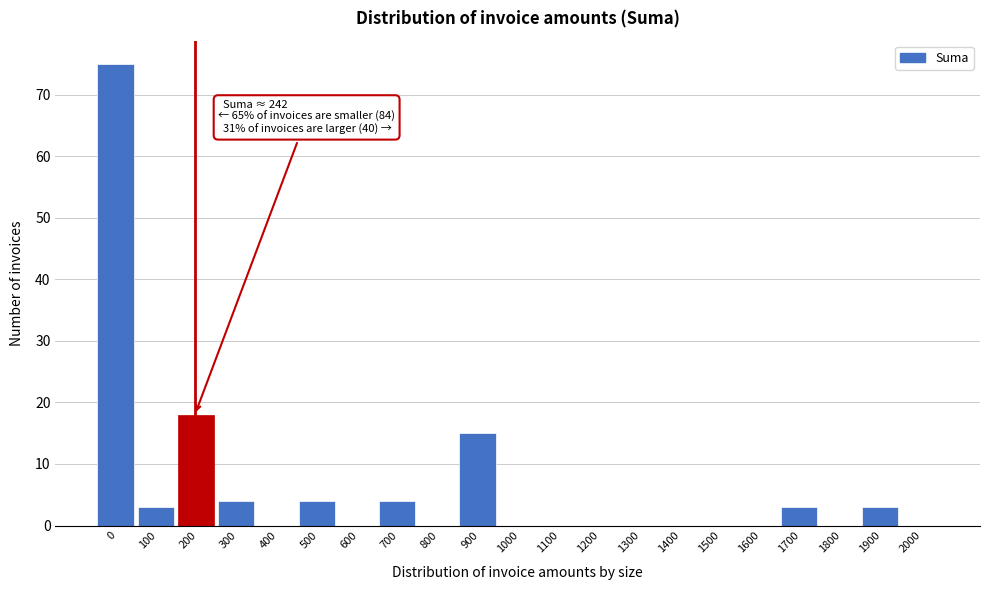

Reading right to left, list all the values displayed in this chart.

2000=0	1900=3	1800=0	1700=3	1600=0	1500=0	1400=0	1300=0	1200=0	1100=0	1000=0	900=15	800=0	700=4	600=0	500=4	400=0	300=4	200=18	100=3	0=75